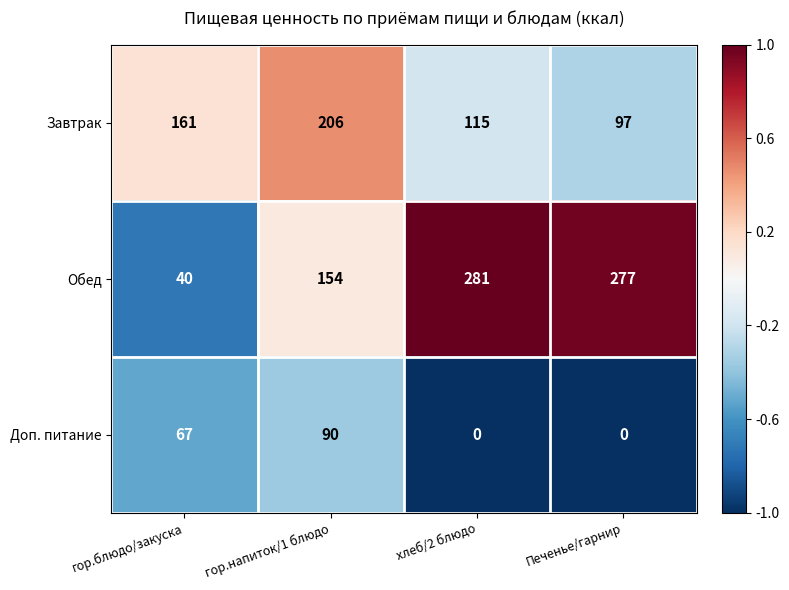

The Завтрак series shows 115 at хлеб/2 блюдо. True or false?

True